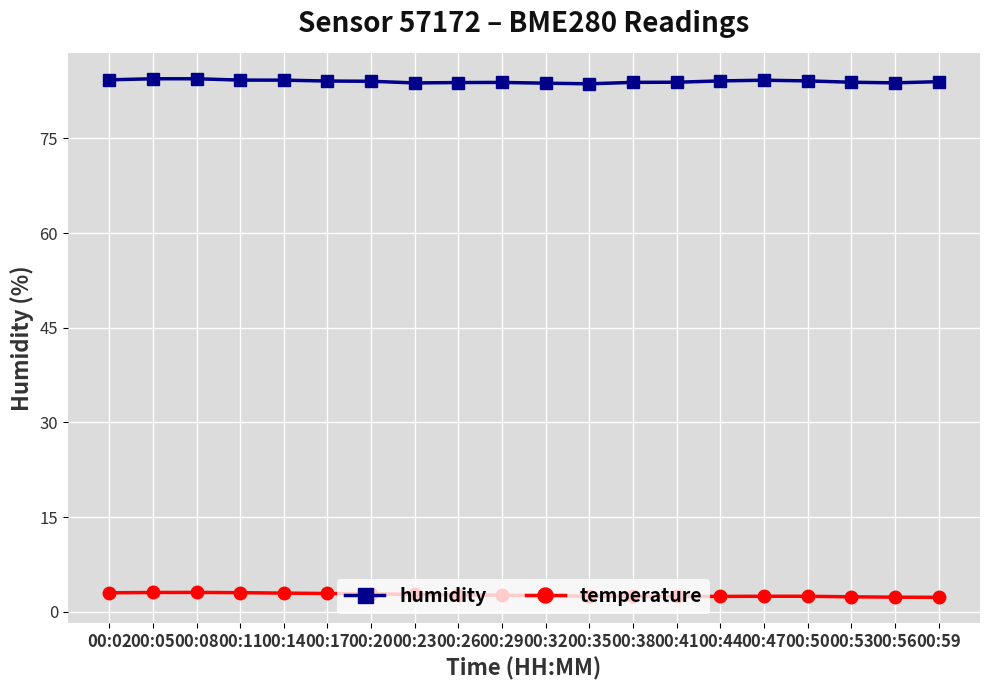

Read the humidity value at 00:23.

83.8